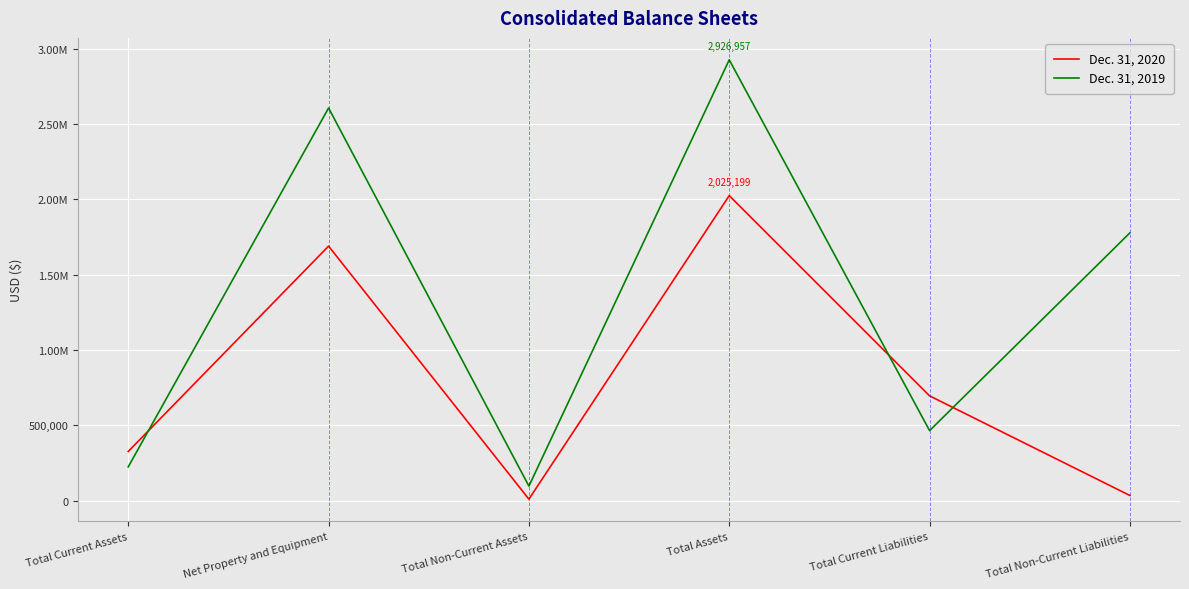

List the series in order of their overall mean, lowest first.

Dec. 31, 2020, Dec. 31, 2019